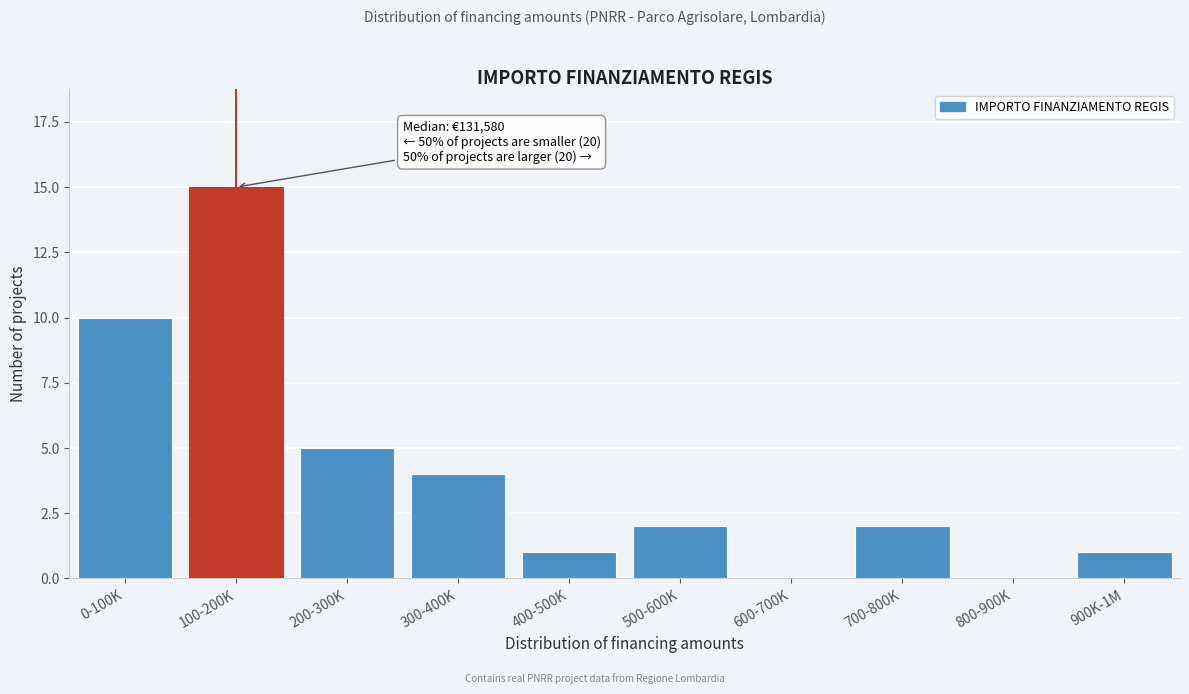

Reading left to right, transcribe all the data shown in this chart.

0-100K=10	100-200K=15	200-300K=5	300-400K=4	400-500K=1	500-600K=2	600-700K=0	700-800K=2	800-900K=0	900K-1M=1